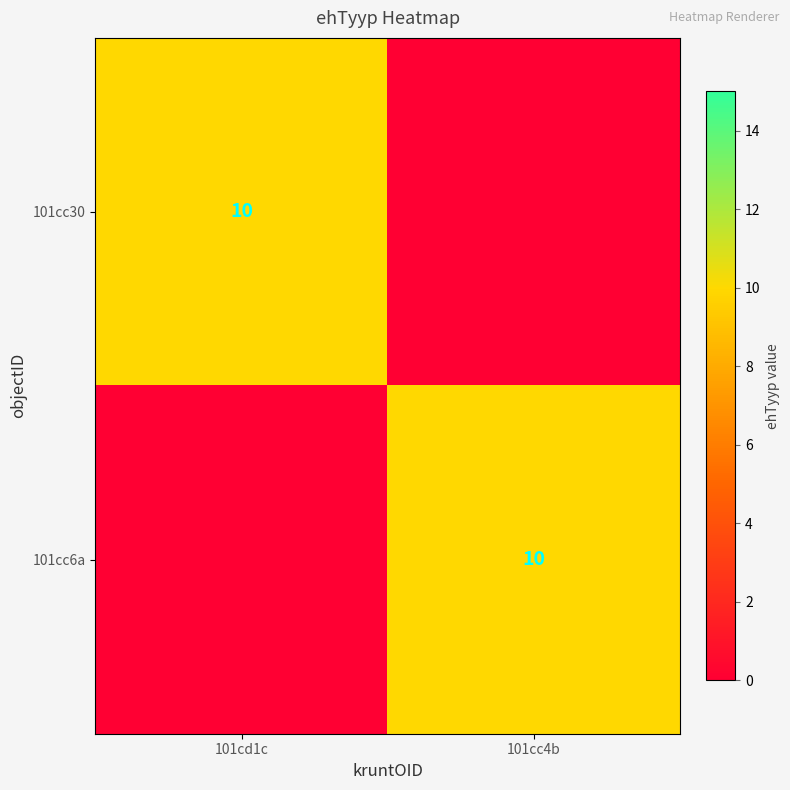

Is it true that 101cc6a equals 10 at 101cc4b?

True